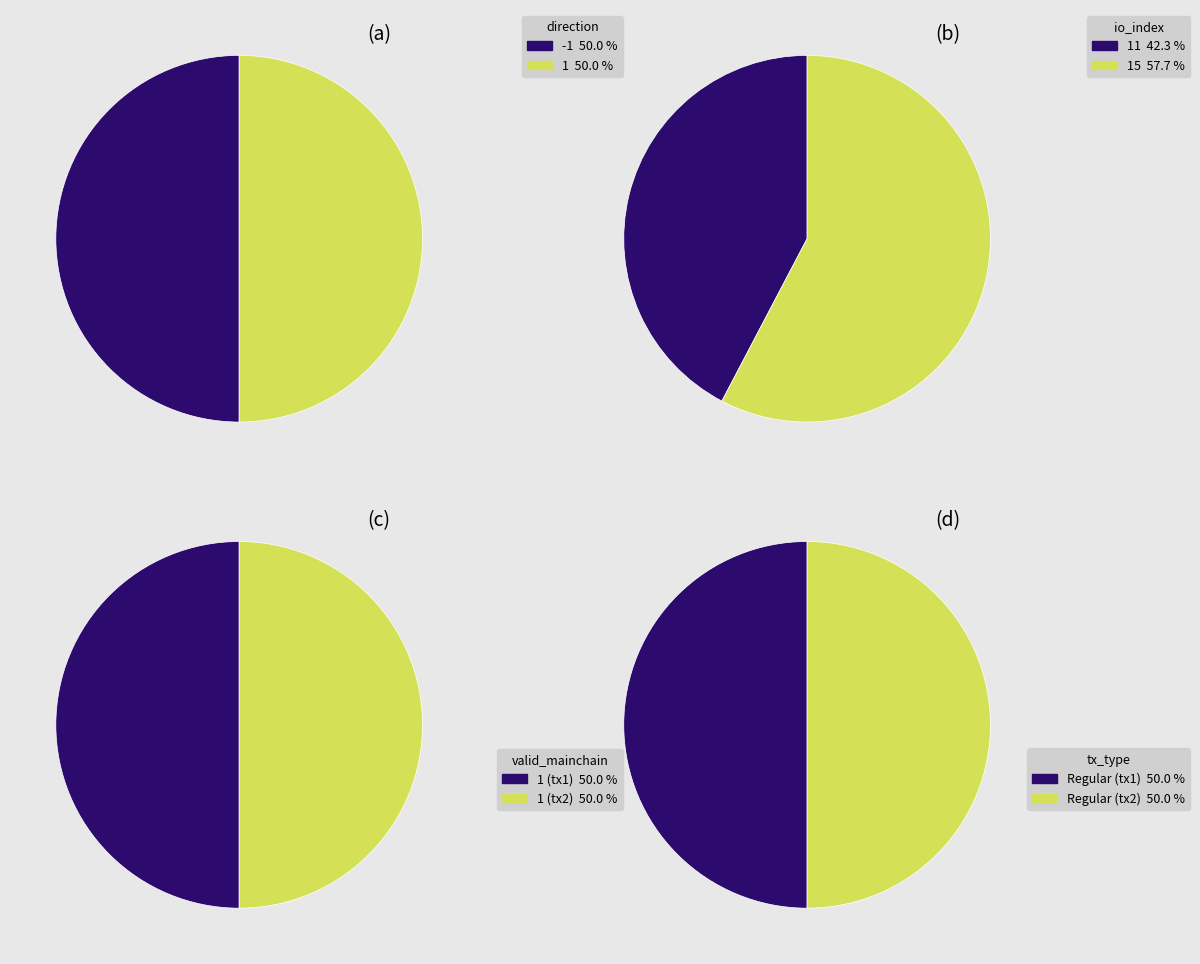

To the nearest percent, what is the combined percentage of io_index and direction?

100%